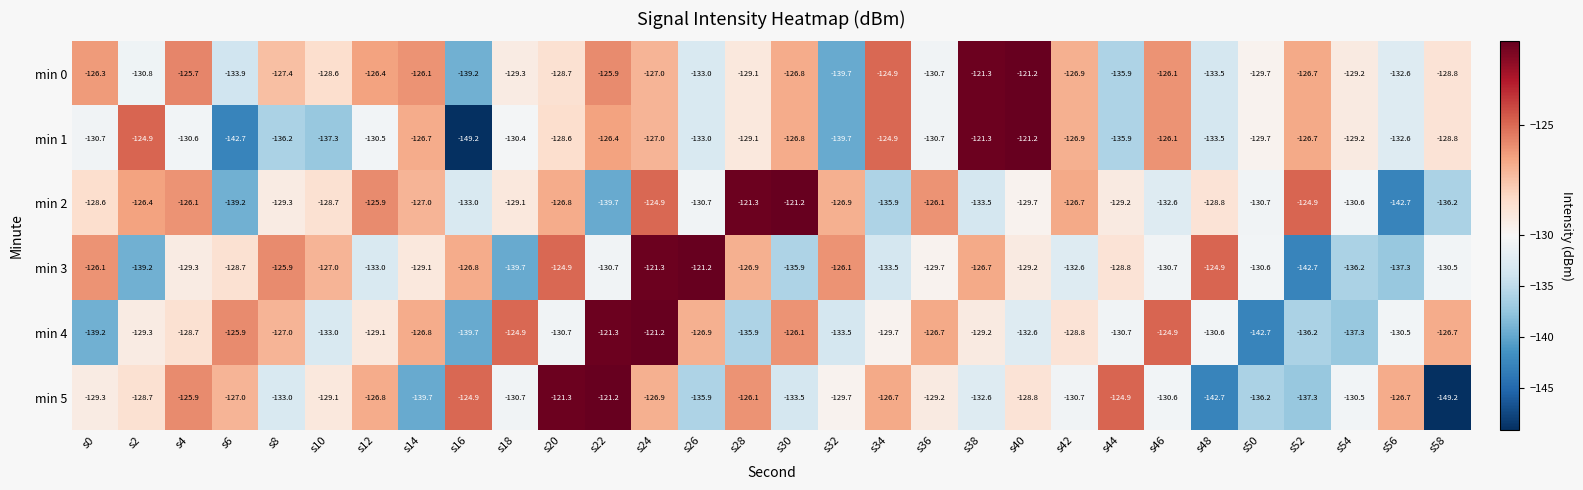

What value does the min 5 series have at s44?

-124.9